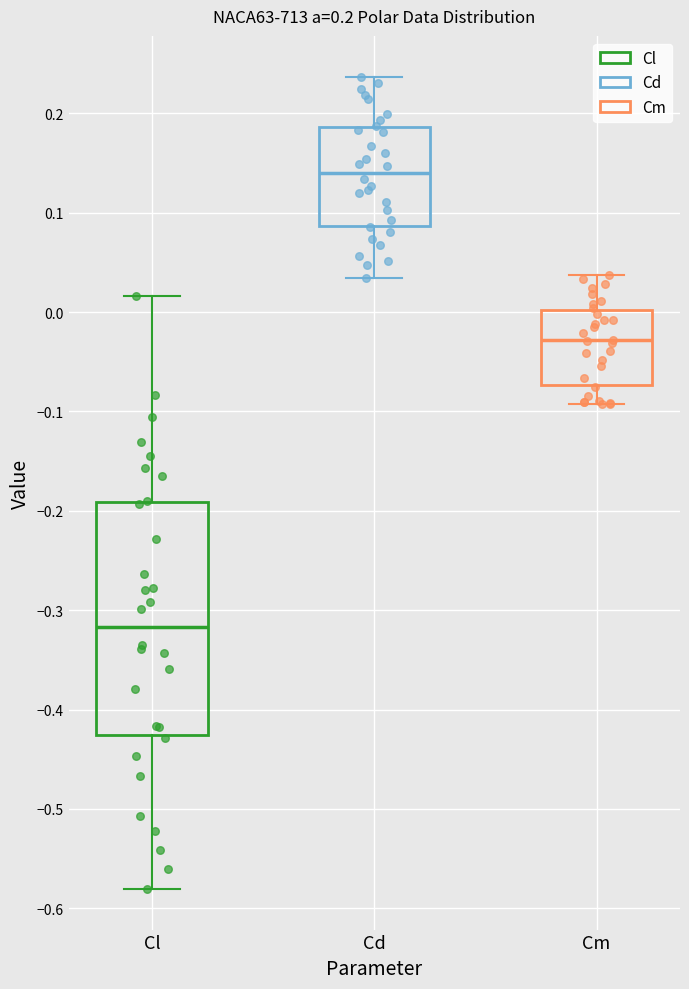

Which box's median line is the lowest?

Cl